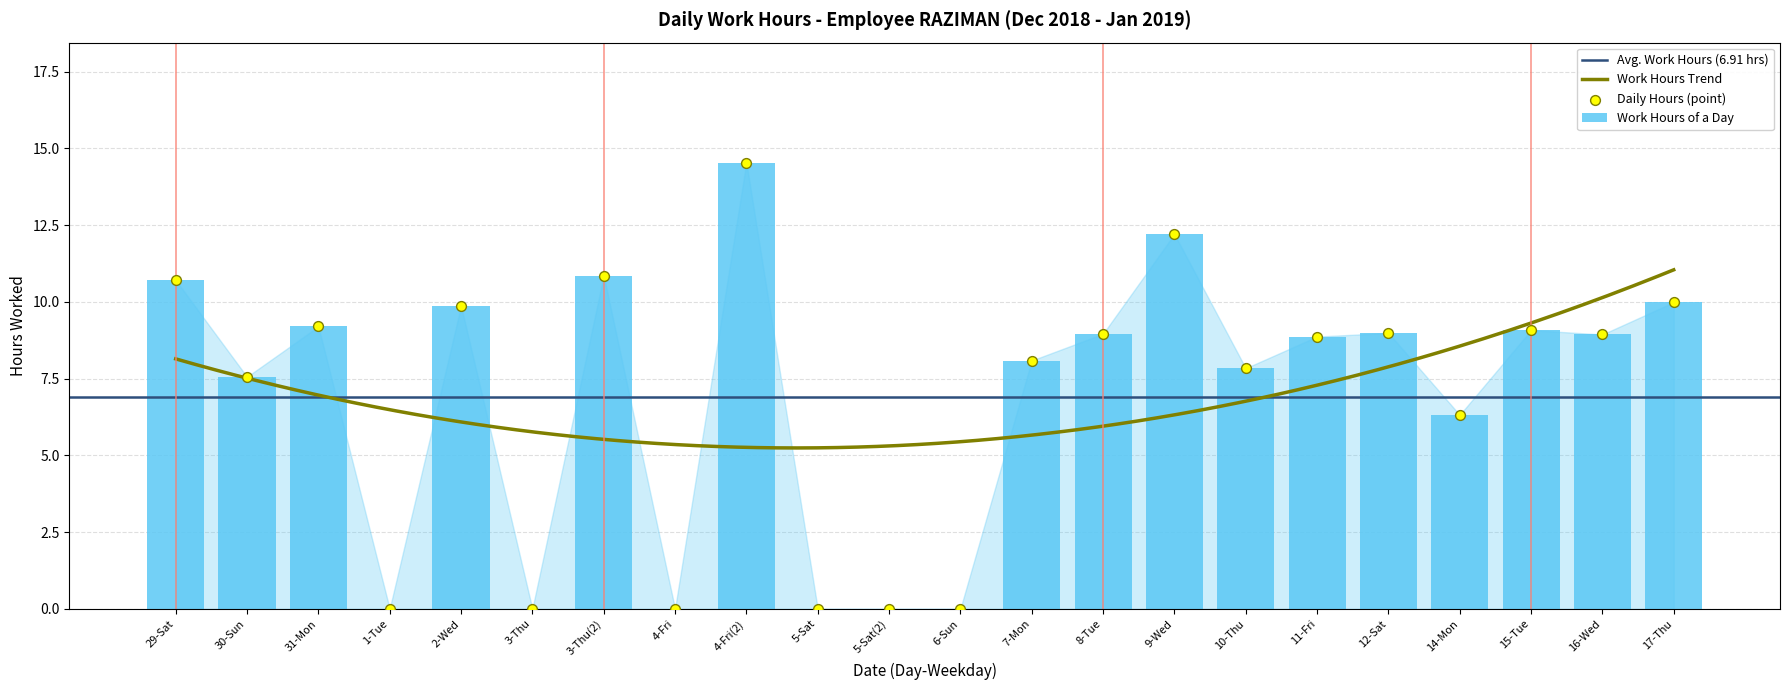

What is the change in value from 2-Wed to 12-Sat?

-0.9